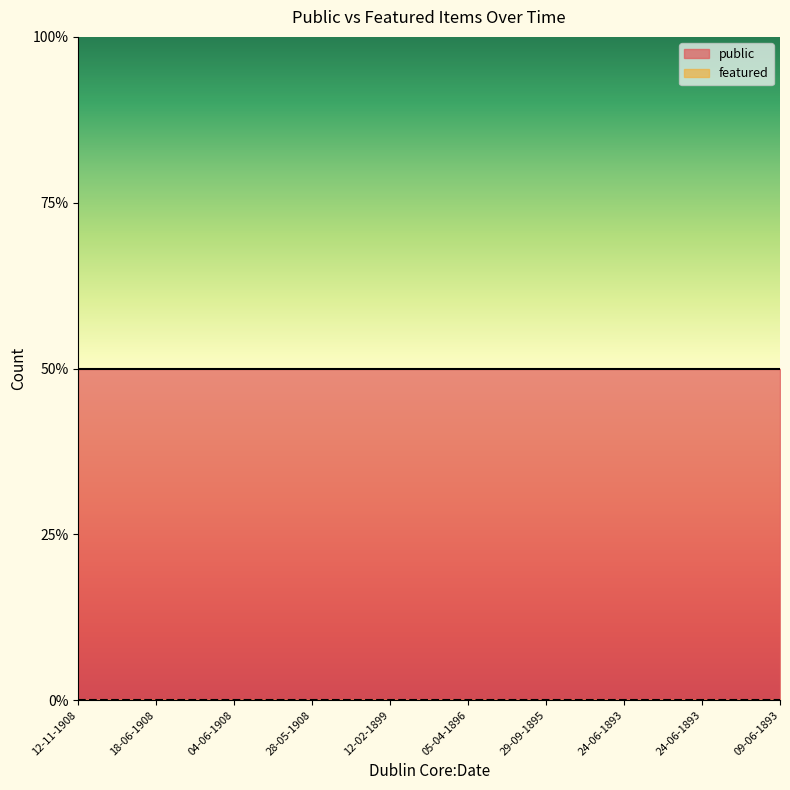

True or false: public and featured intersect in this chart.

False